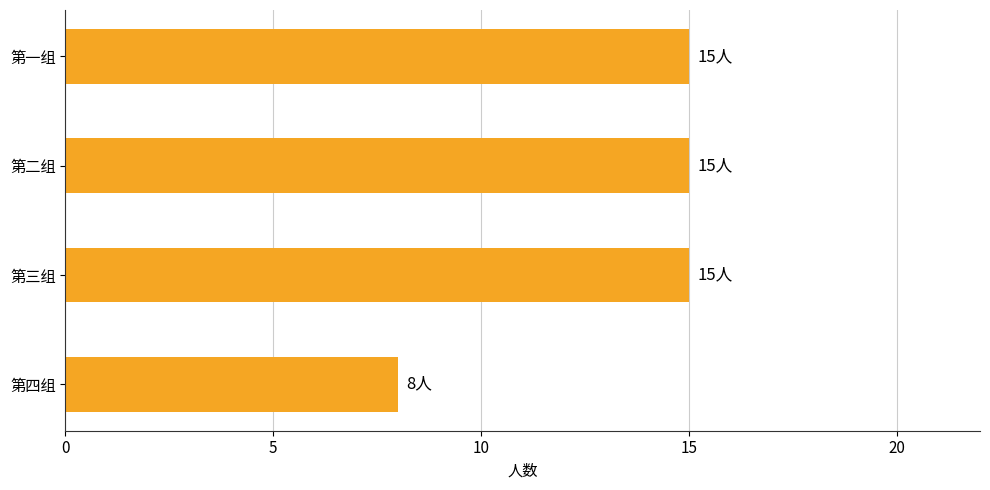

Which category has the lowest value across all series?

第四组